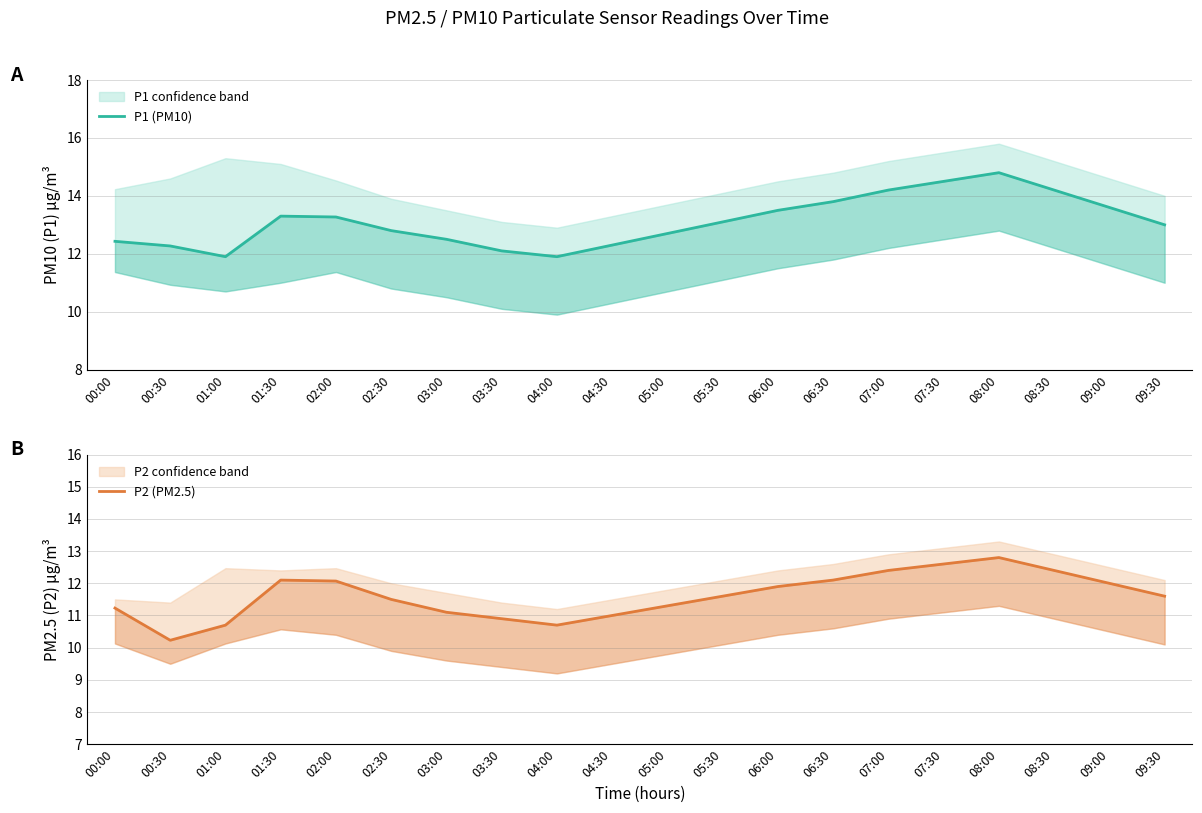

Which series has the widest spread of values?

P1 (PM10)